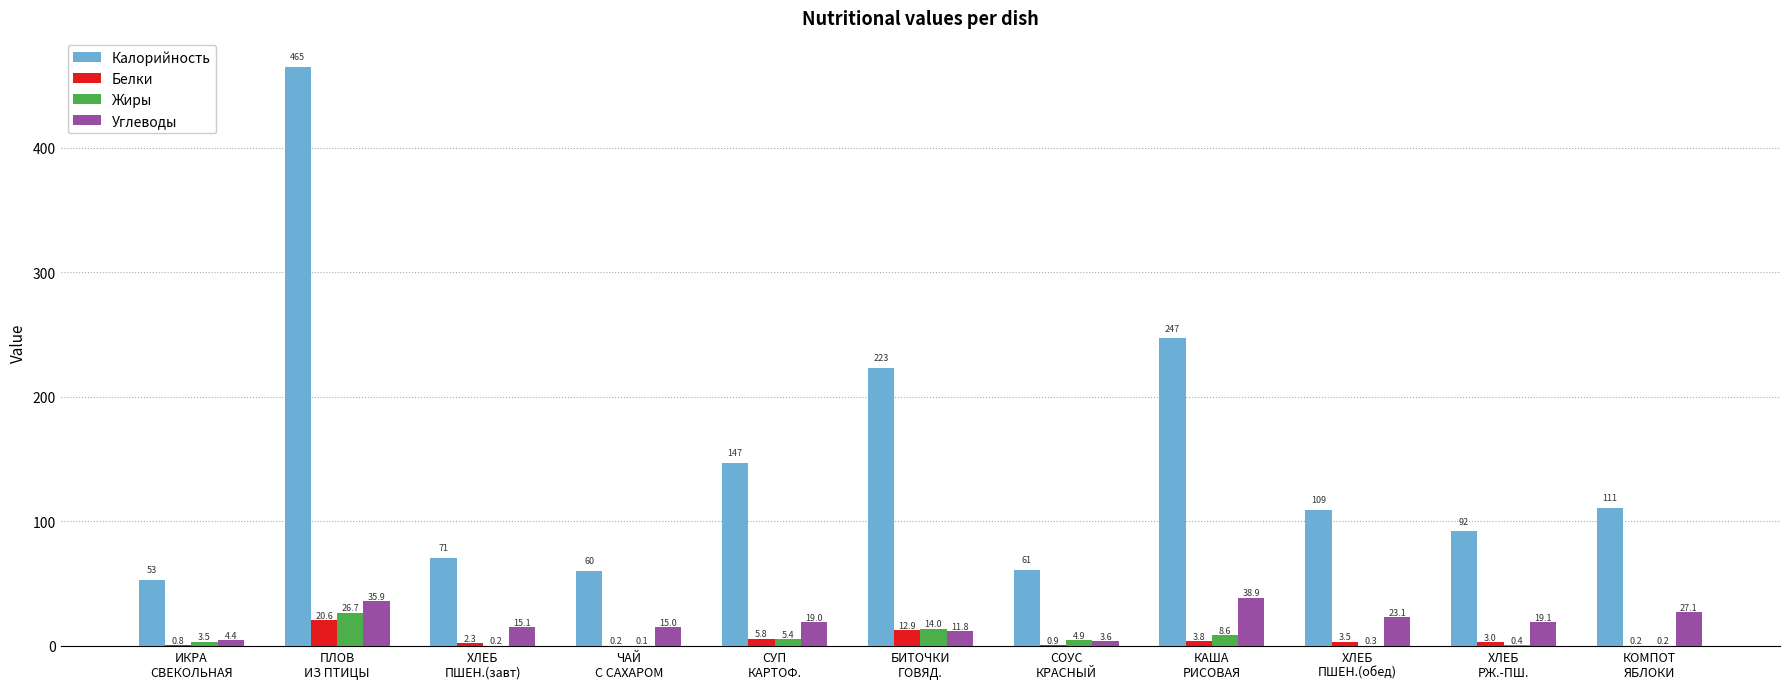

Between ЧАЙ
С САХАРОМ and ХЛЕБ
ПШЕН.(обед), which series saw the biggest shift?

Калорийность